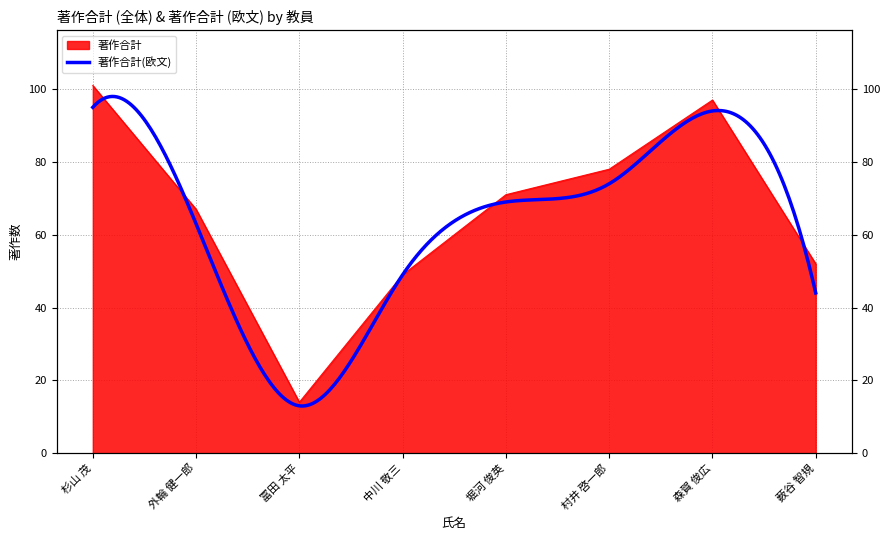

The value at 村井 啓一郎 is 19. True or false?

False